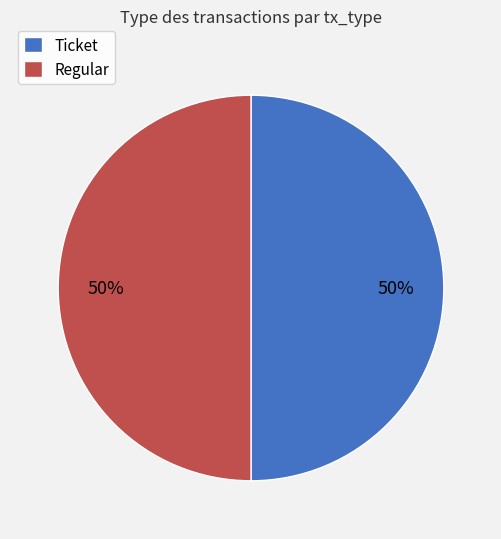

To the nearest percent, what portion does Regular represent?

50%